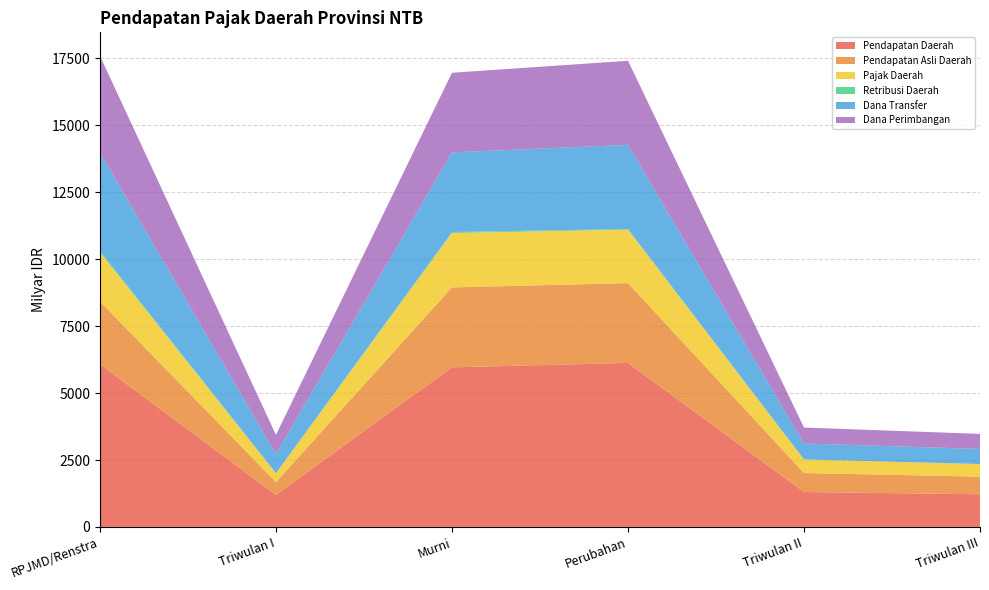

Reading left to right, list all the values displayed in this chart.

Pendapatan Daerah: 6074.0	1194.4	5961.3	6125.2	1304.3	1220.8
Pendapatan Asli Daerah: 2347.6	480.0	2985.3	2982.3	709.0	658.3
Pajak Daerah: 1838.4	332.7	2032.2	1996.2	505.7	469.6
Retribusi Daerah: 48.8	2.5	36.2	24.9	3.1	2.1
Dana Transfer: 3679.1	714.4	2975.1	3142.9	595.3	562.4
Dana Perimbangan: 3606.2	714.4	2973.4	3139.6	595.3	562.4